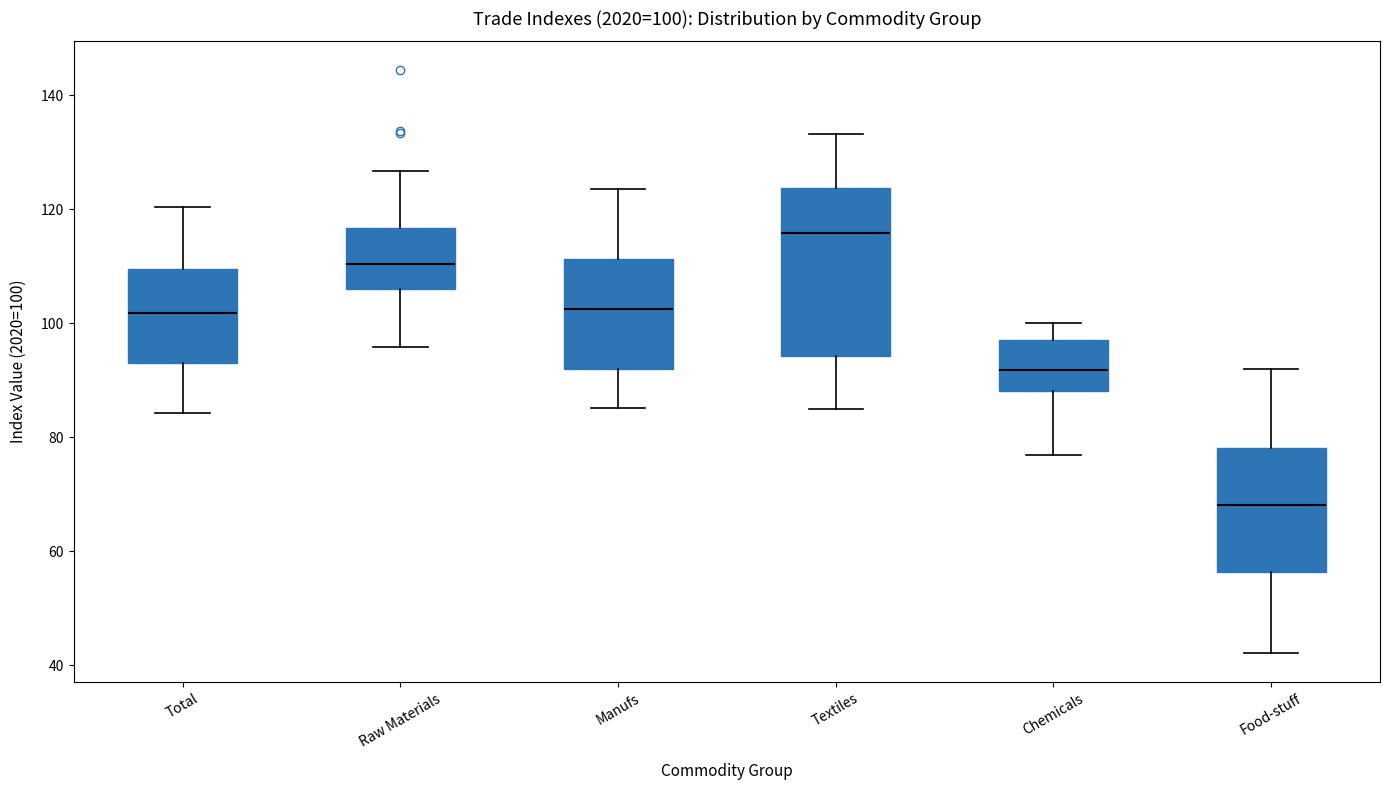

Which box has the lowest median line?

Food-stuff